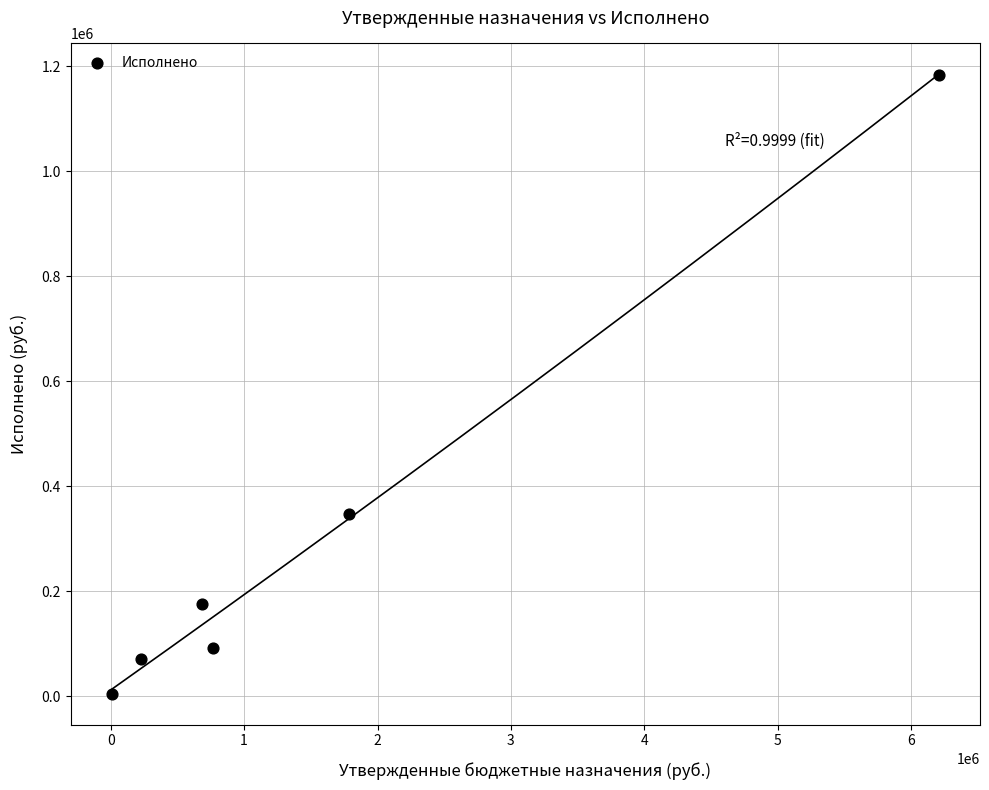

What Y value in the scatter plot is closest to 594525?

346612.6